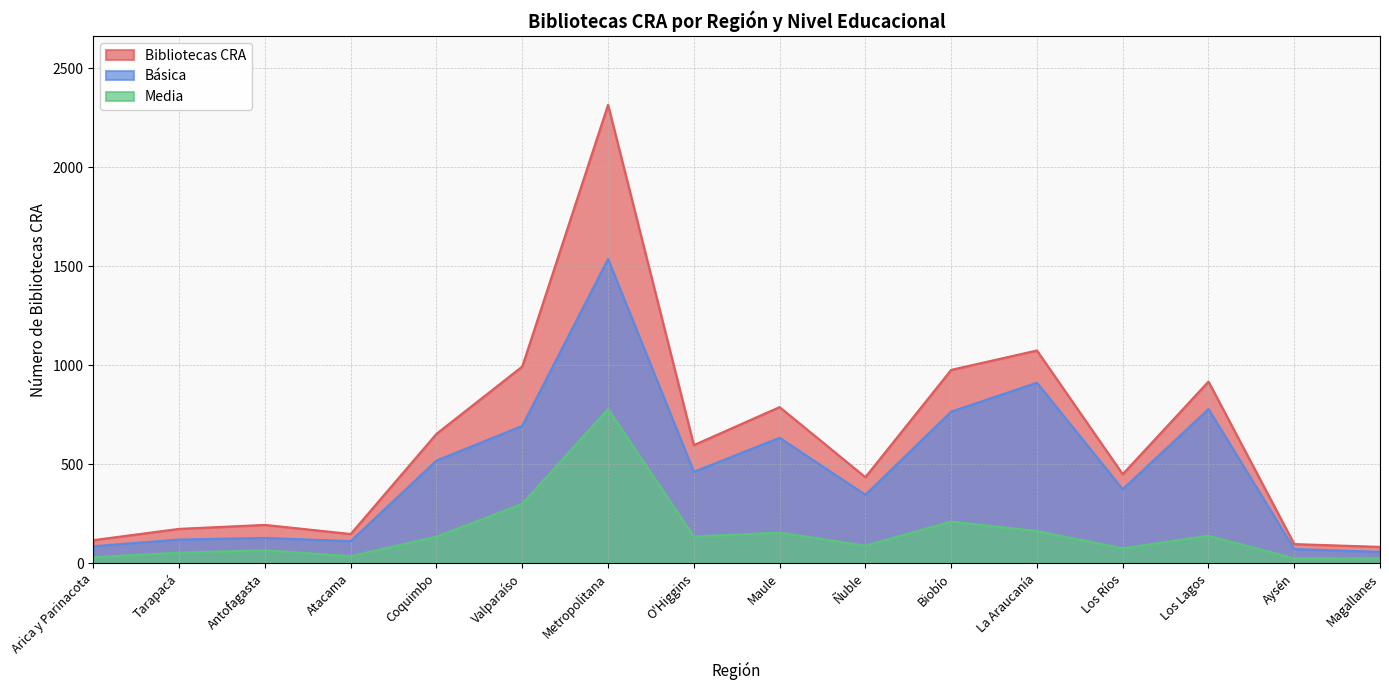

True or false: Básica and Media cross at least once.

False